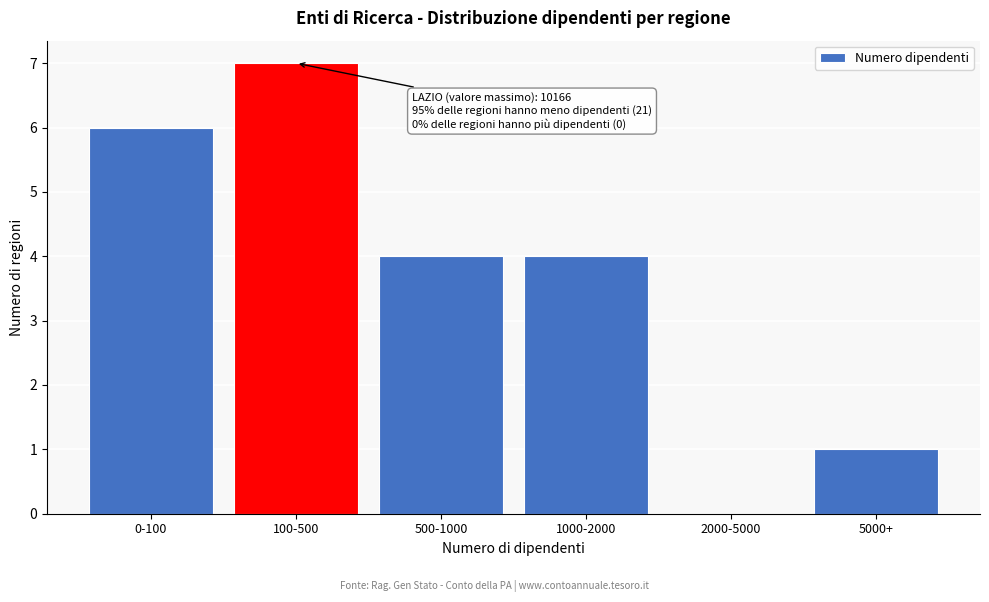

Reading left to right, list all the values displayed in this chart.

0-100=6	100-500=7	500-1000=4	1000-2000=4	2000-5000=0	5000+=1